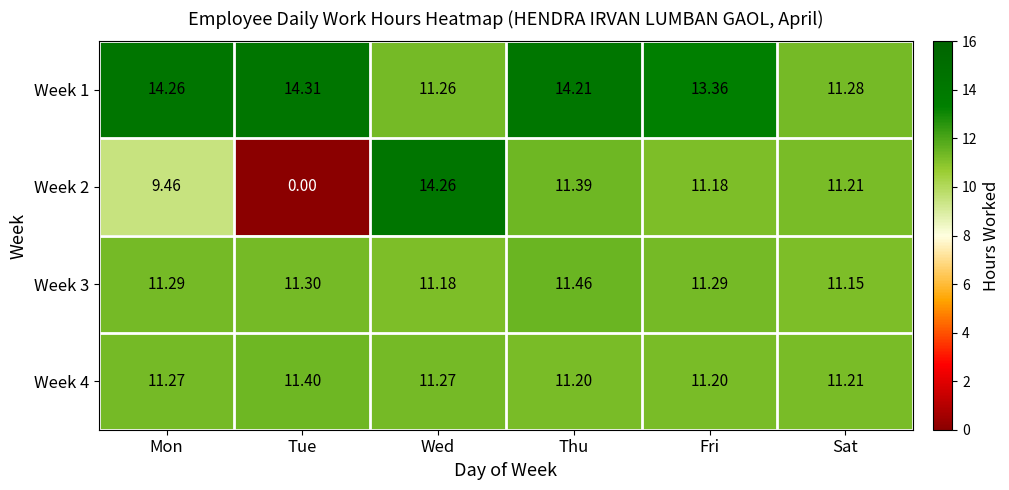

Is the value of Week 2 at Fri greater than the value of Week 4 at Thu?

No